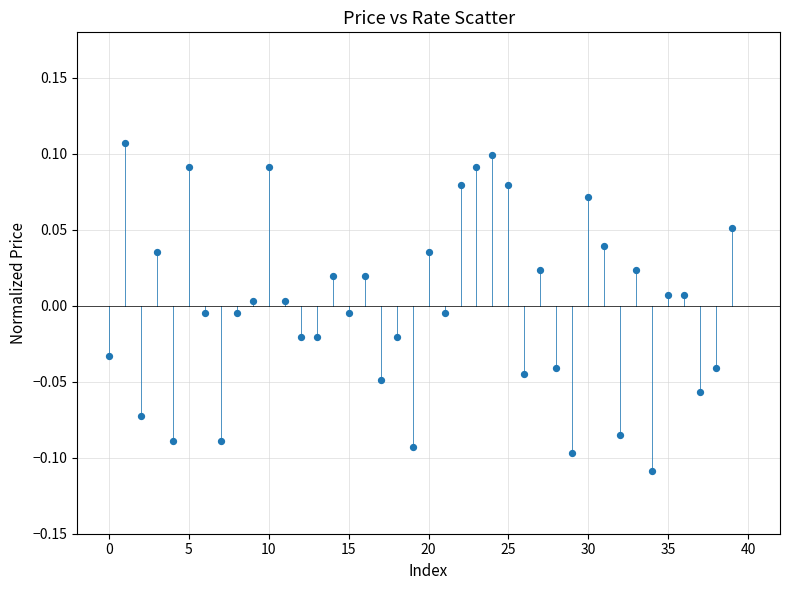

How many data points are displayed?

40